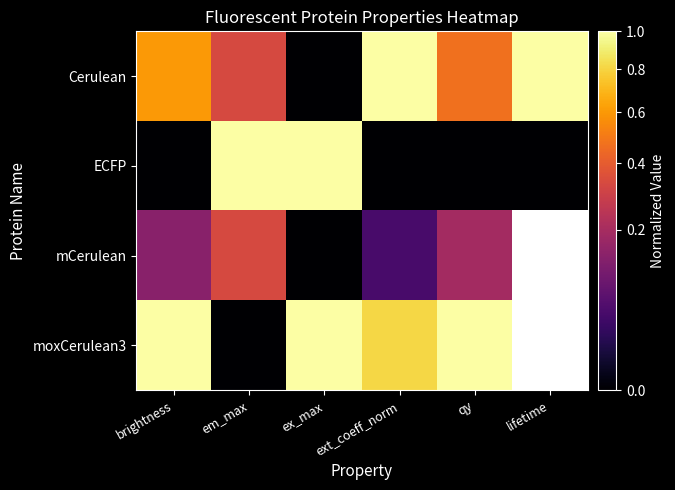

True or false: ECFP has a value of 0.3 at em_max.

False